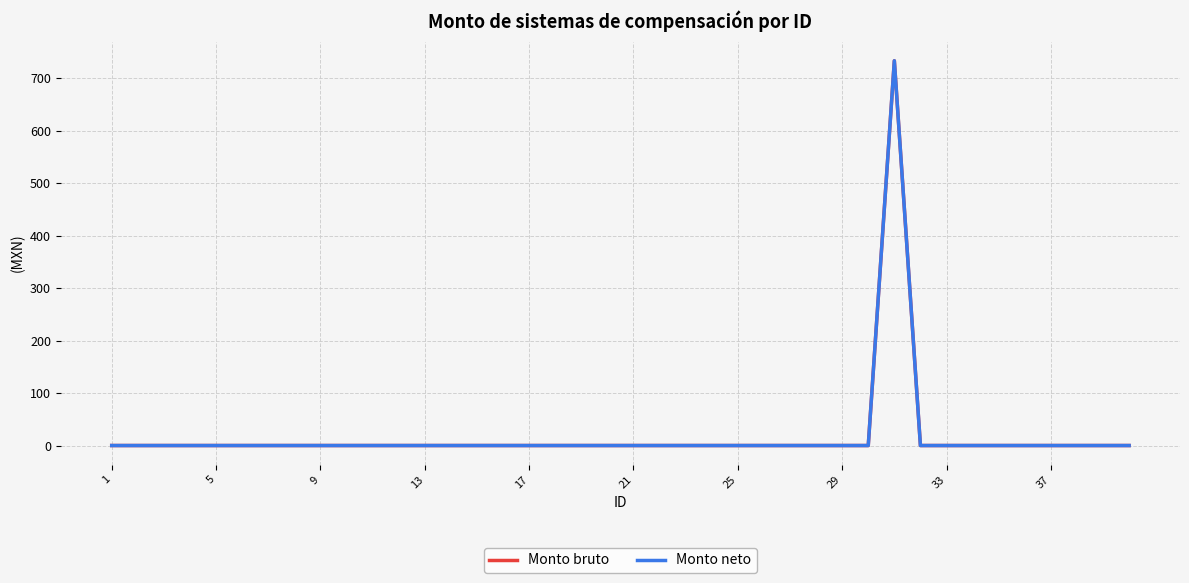

What is the maximum value shown in the chart?

733.3